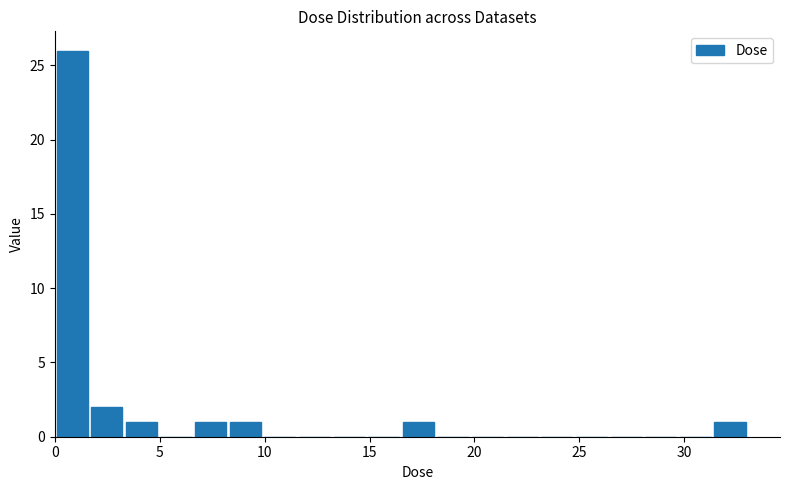

Read against the x-axis, roughly where is the centre of the tallest bar?

1.0